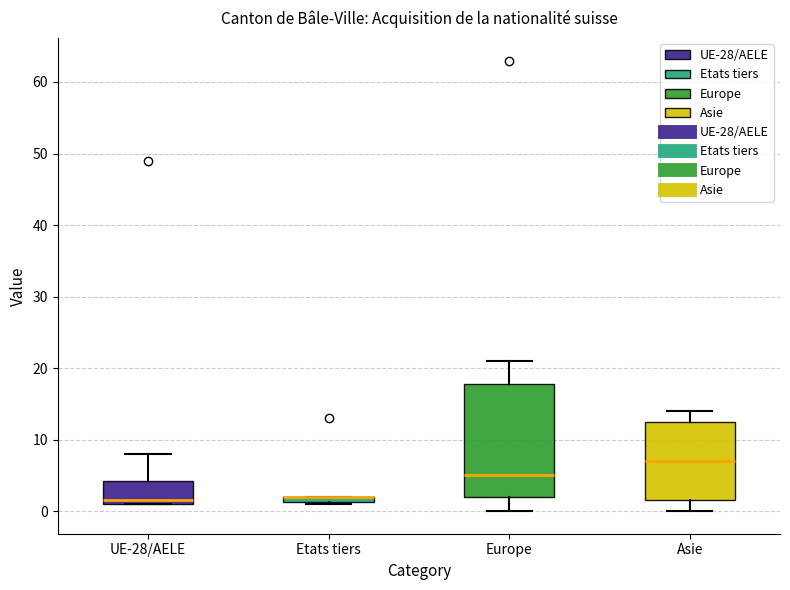

Comparing the boxes themselves (not the whiskers), which one is the tallest?

Europe